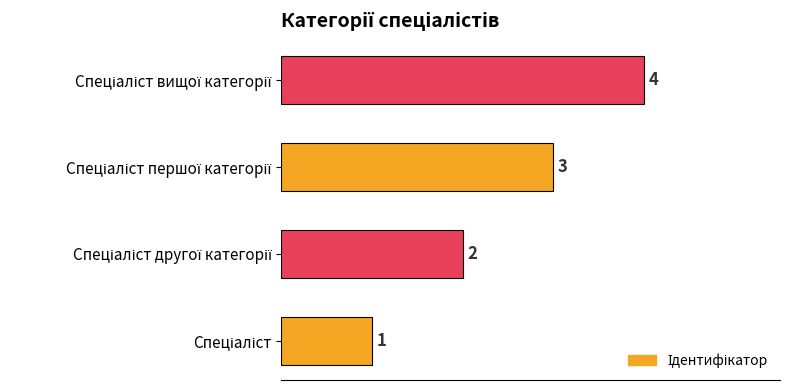

What is the difference between the maximum and minimum values?

3